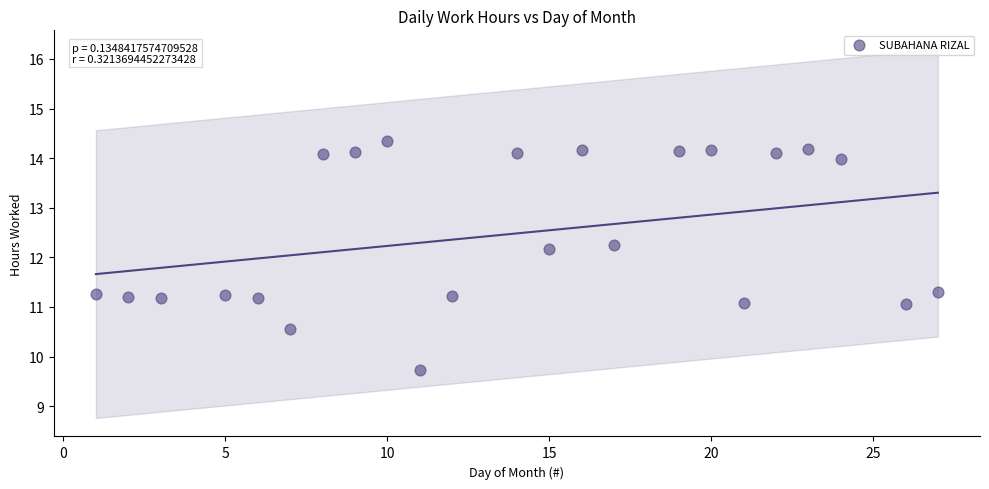

What is the range of X values (max minus min)?

26.0